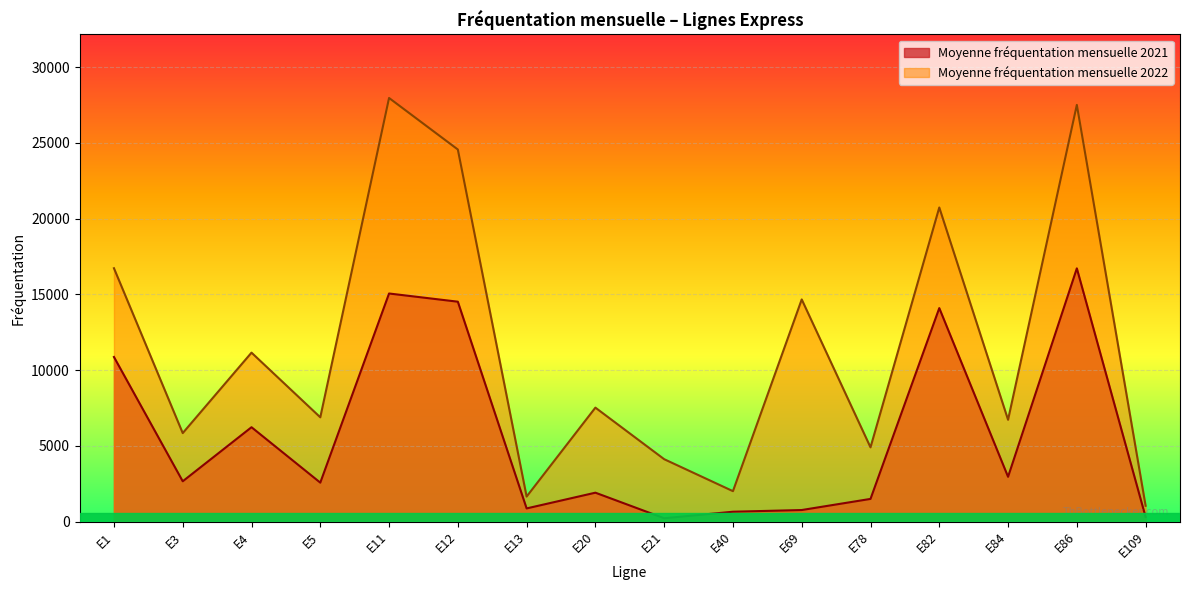

The Moyenne fréquentation mensuelle 2022 series shows 14666 at E69. True or false?

True